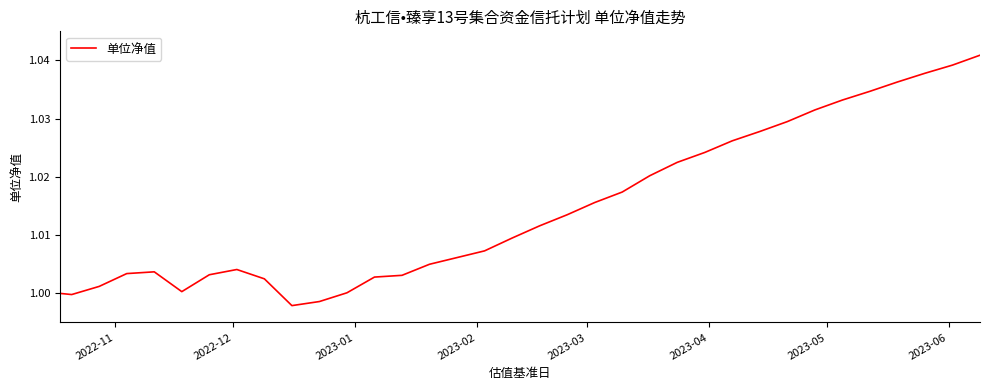

Is this an area chart (filled region under the line)?

No